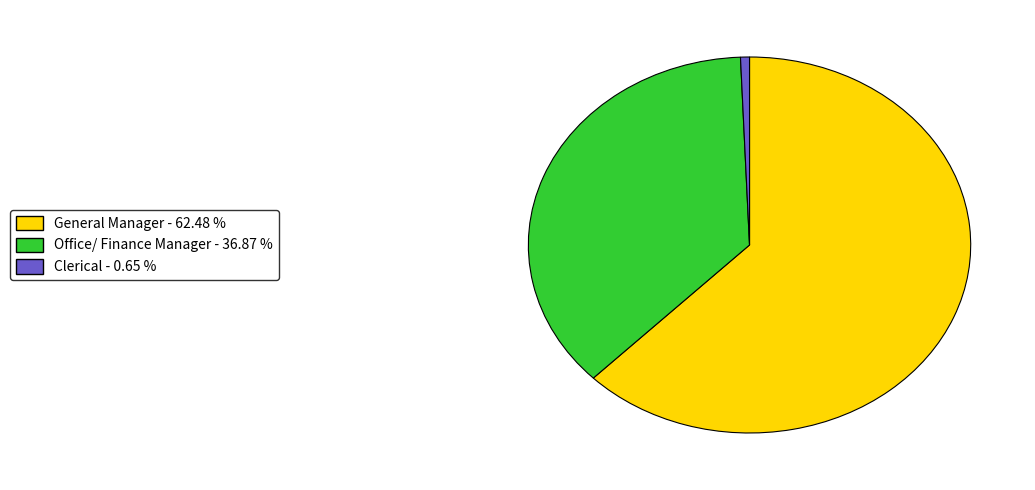

What is the largest slice in the pie chart?

General Manager